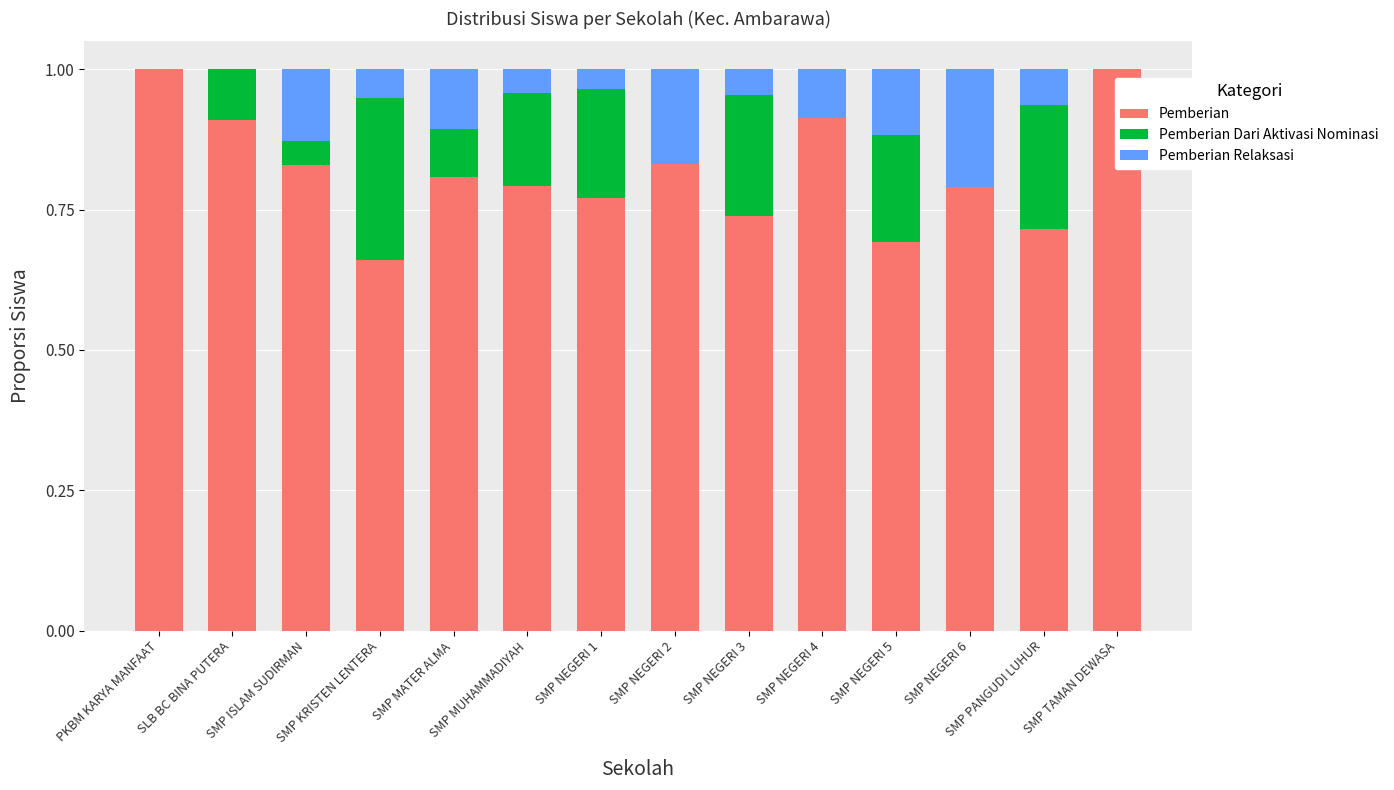

What is the maximum value for Pemberian?

1.0